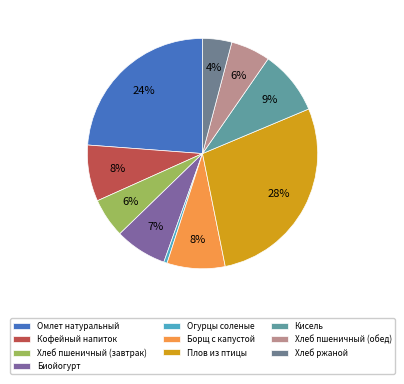

Rank the categories by value from highest to lowest.

Плов из птицы, Омлет натуральный, Кисель, Борщ с капустой, Кофейный напиток, Биойогурт, Хлеб пшеничный (завтрак), Хлеб пшеничный (обед), Хлеб ржаной, Огурцы соленые